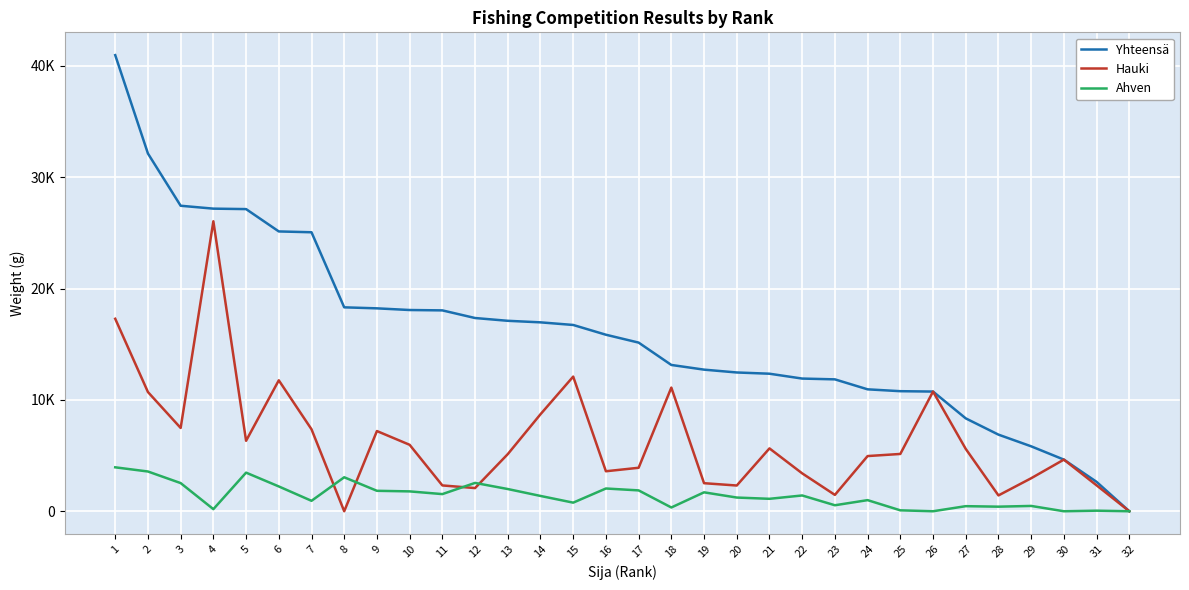

What are all the series names shown in the legend?

Yhteensä, Hauki, Ahven